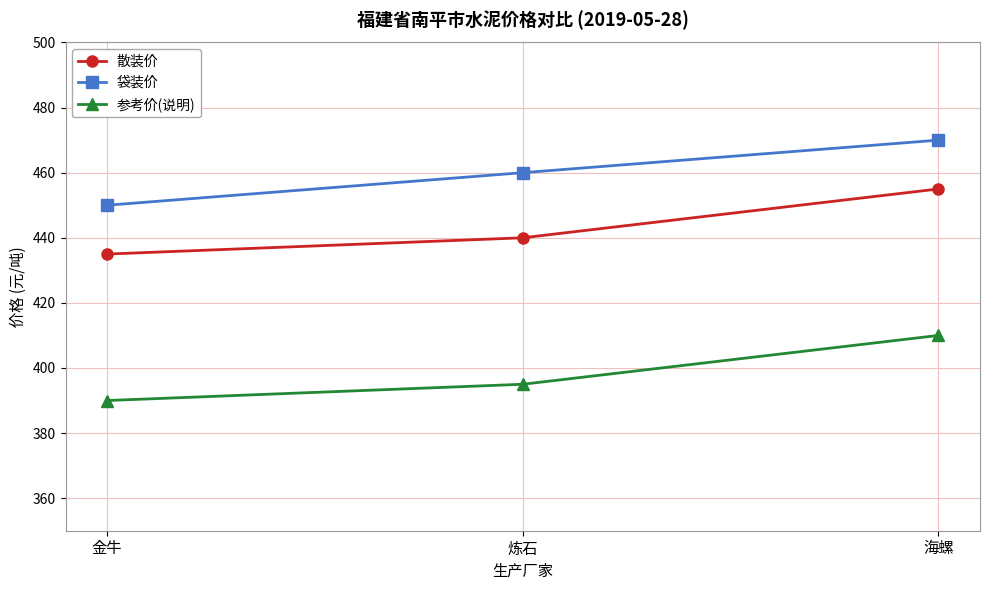

Count the number of data series in this chart.

3